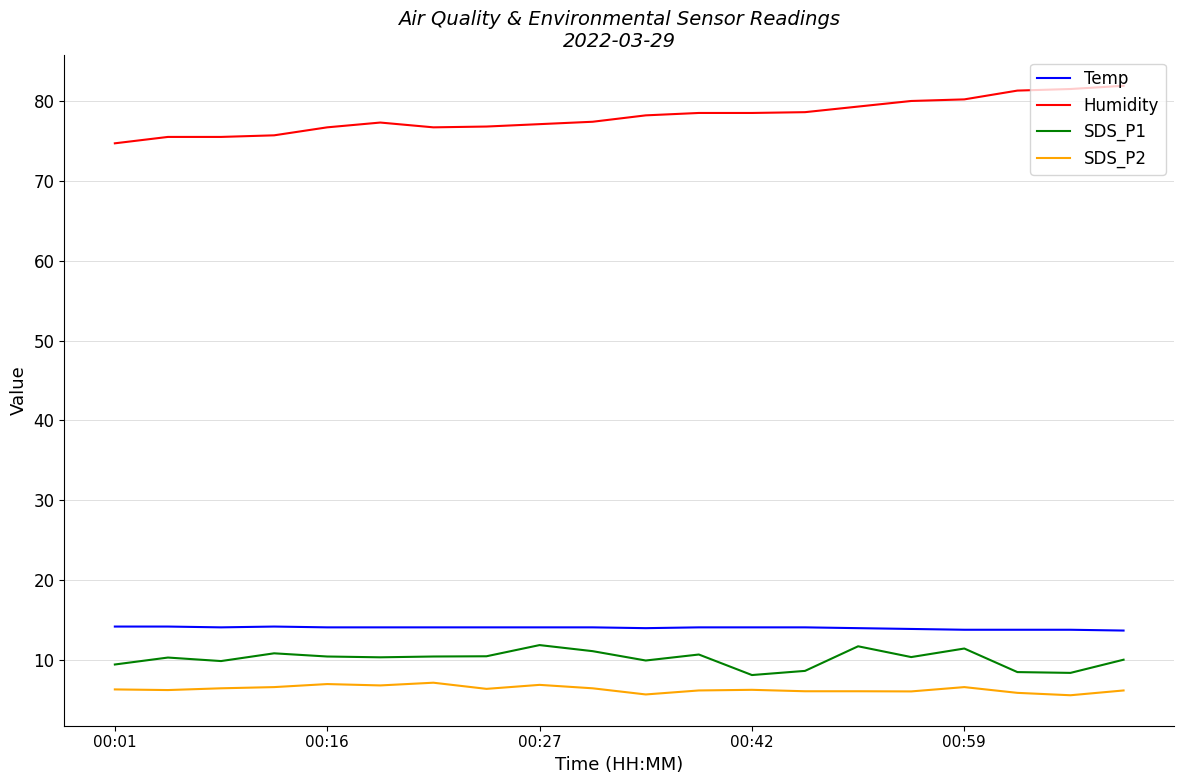

Which series has the largest total across all categories?

Humidity